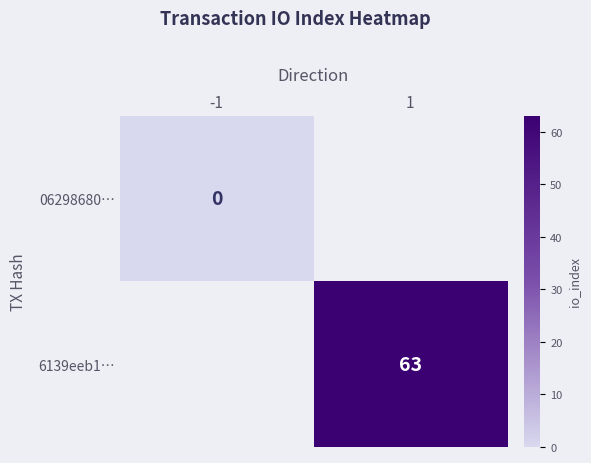

True or false: 6139eeb1… has a value of 28 at 1.

False